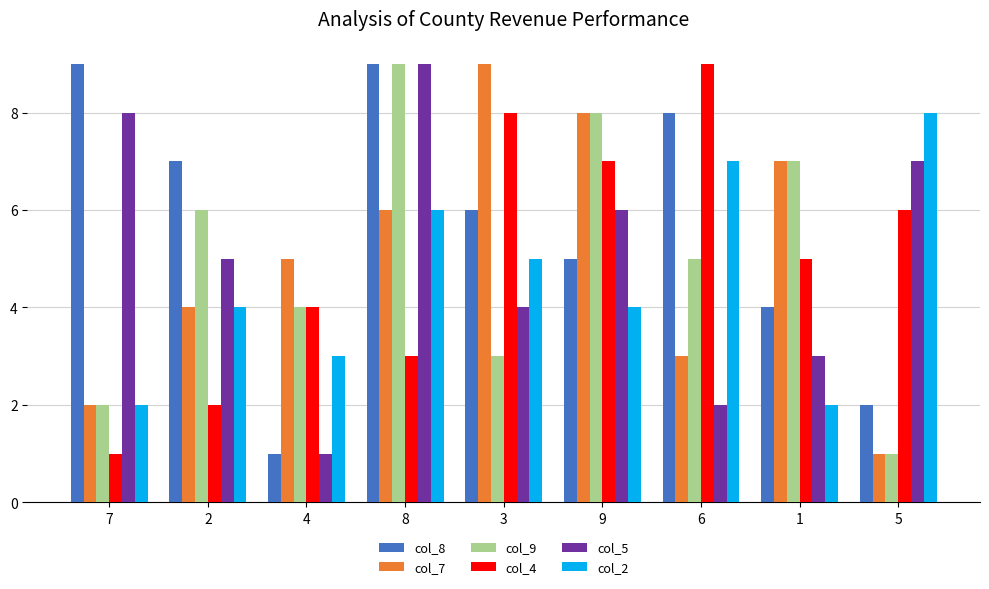

Rank the categories by col_7 value from lowest to highest.

5, 7, 6, 2, 4, 8, 1, 9, 3